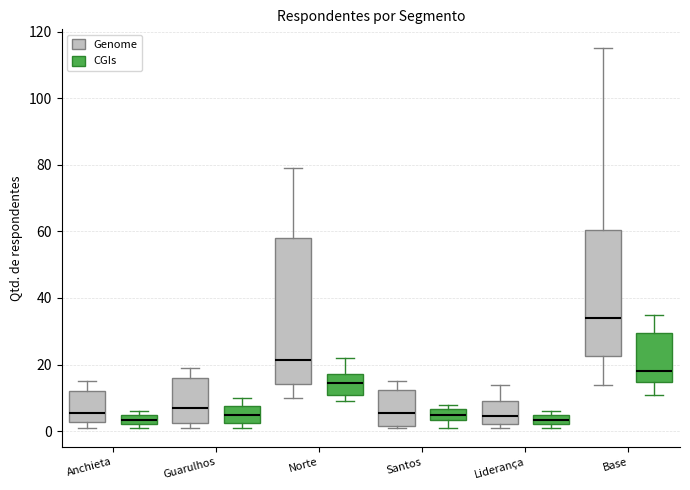

Where is the upper edge of the box for Norte (CGIs) on the y-axis? The values are not printed on the chart, so give them approximately, as read against the axis.

18